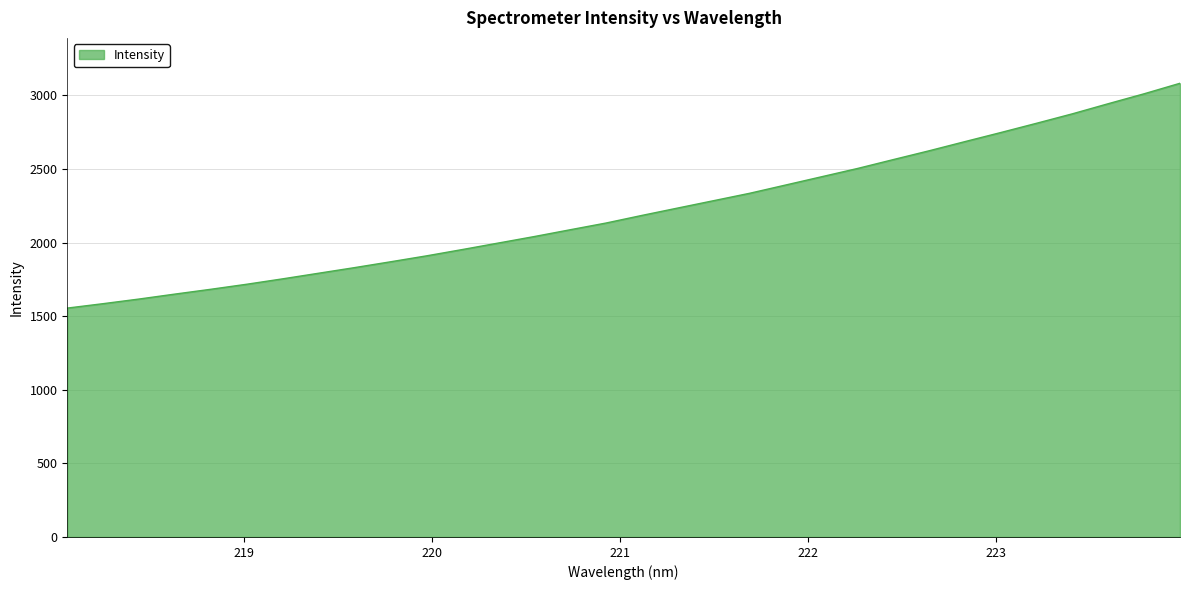

What is the difference between the maximum and minimum values?

1527.7